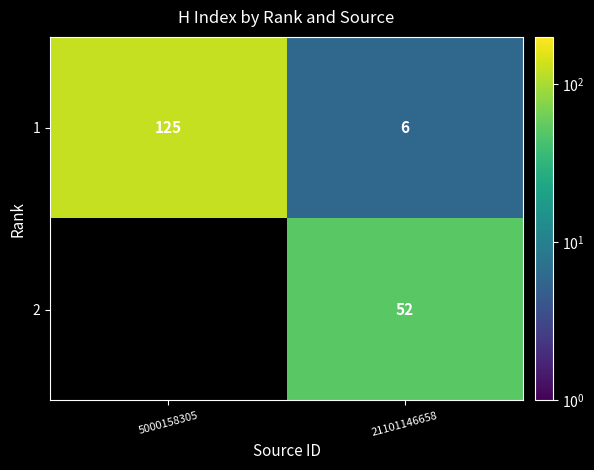

At 21101146658, list the series in order from smallest to largest.

1, 2